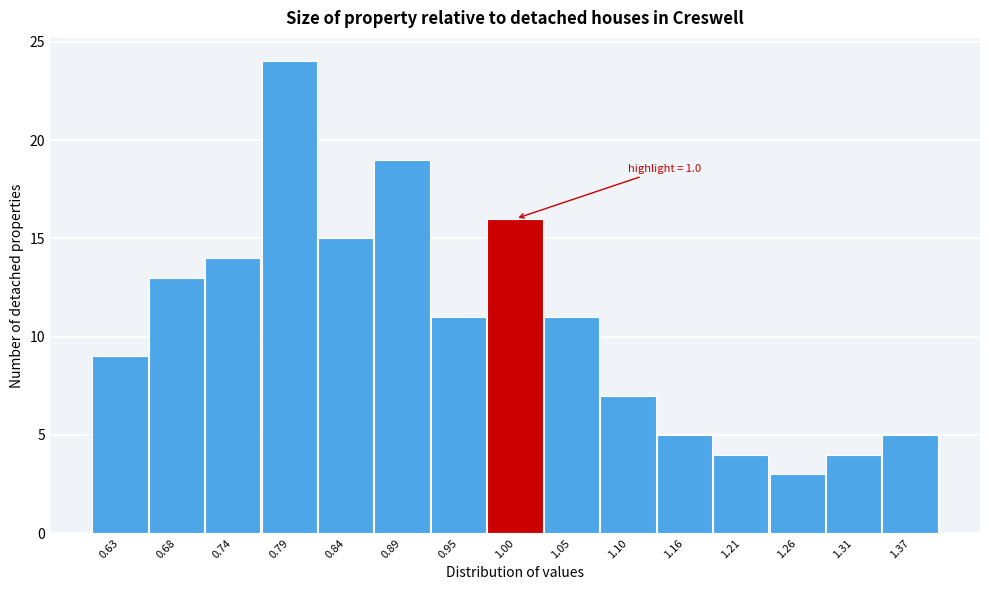

Reading right to left, transcribe all the data shown in this chart.

5	4	3	4	5	7	11	16	11	19	15	24	14	13	9